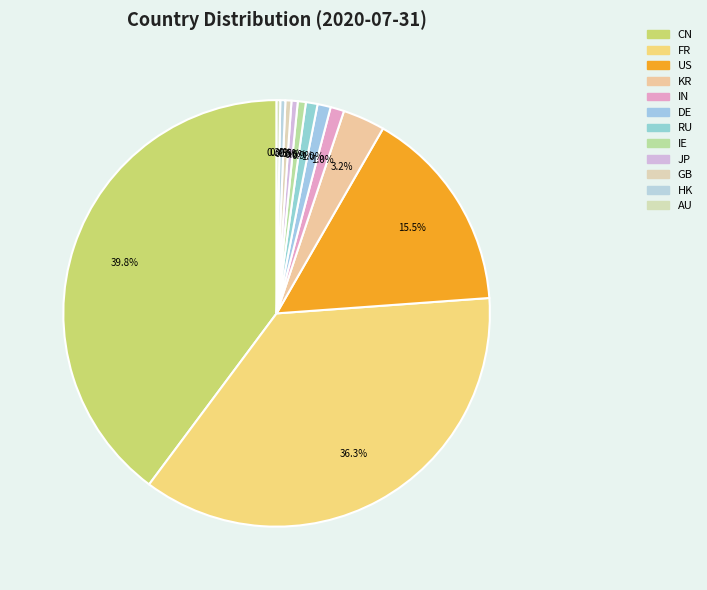

Is there a majority slice in this chart?

No